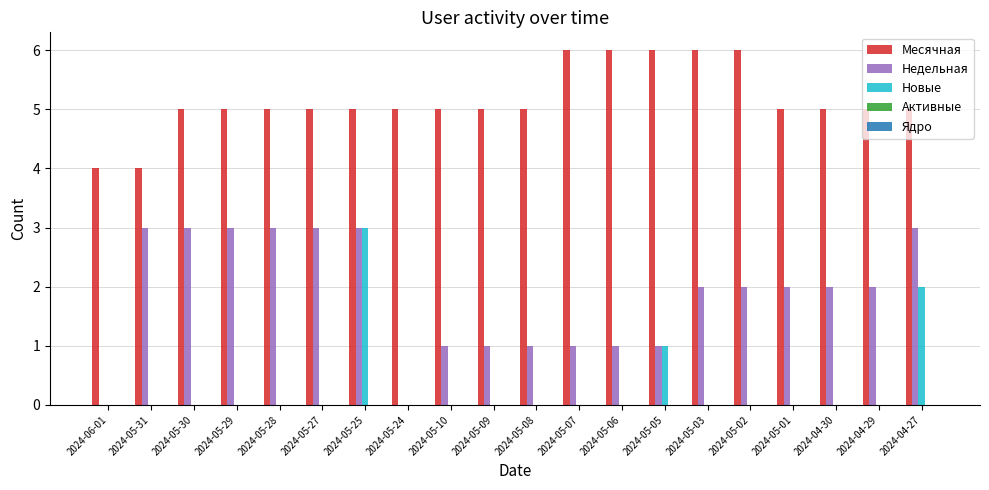

Is it true that Новые equals 0 at 2024-05-10?

True